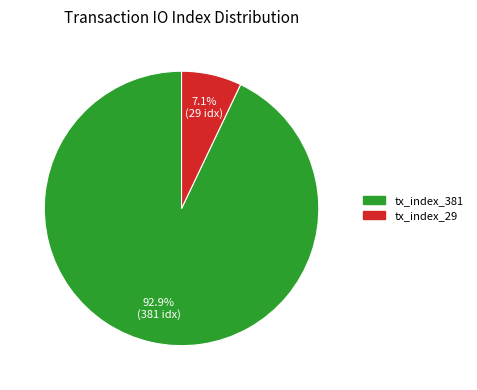

Count the number of slices in the pie.

2